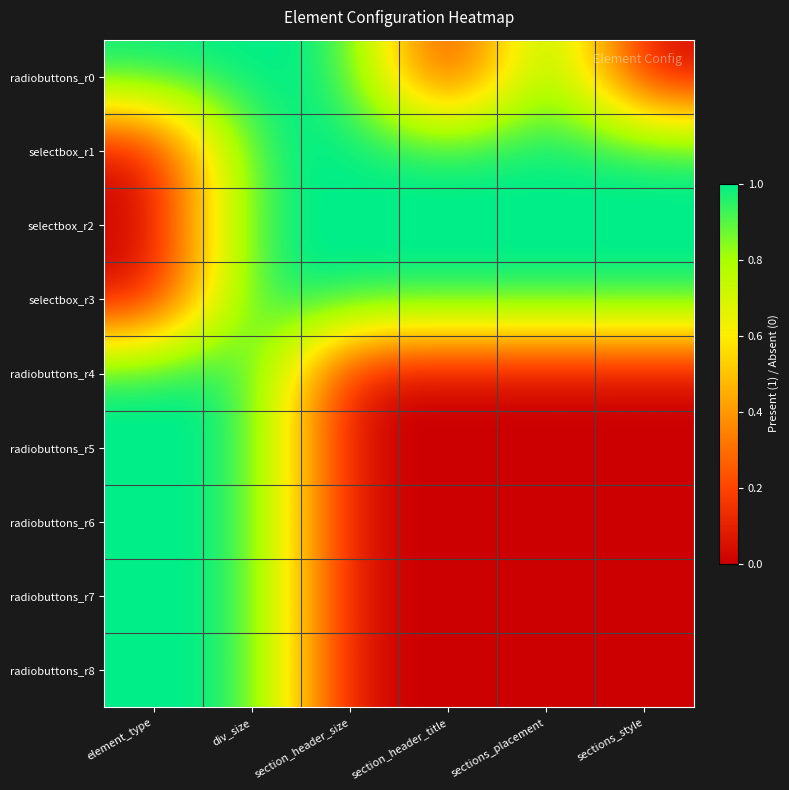

Reading right to left, what are all the values shown in this chart?

radiobuttons_r0: sections_style=0	sections_placement=1	section_header_title=0	section_header_size=1	div_size=1	element_type=1
selectbox_r1: sections_style=1	sections_placement=1	section_header_title=1	section_header_size=1	div_size=1	element_type=0
selectbox_r2: sections_style=1	sections_placement=1	section_header_title=1	section_header_size=1	div_size=1	element_type=0
selectbox_r3: sections_style=1	sections_placement=1	section_header_title=1	section_header_size=1	div_size=1	element_type=0
radiobuttons_r4: sections_style=0	sections_placement=0	section_header_title=0	section_header_size=0	div_size=1	element_type=1
radiobuttons_r5: sections_style=0	sections_placement=0	section_header_title=0	section_header_size=0	div_size=1	element_type=1
radiobuttons_r6: sections_style=0	sections_placement=0	section_header_title=0	section_header_size=0	div_size=1	element_type=1
radiobuttons_r7: sections_style=0	sections_placement=0	section_header_title=0	section_header_size=0	div_size=1	element_type=1
radiobuttons_r8: sections_style=0	sections_placement=0	section_header_title=0	section_header_size=0	div_size=1	element_type=1